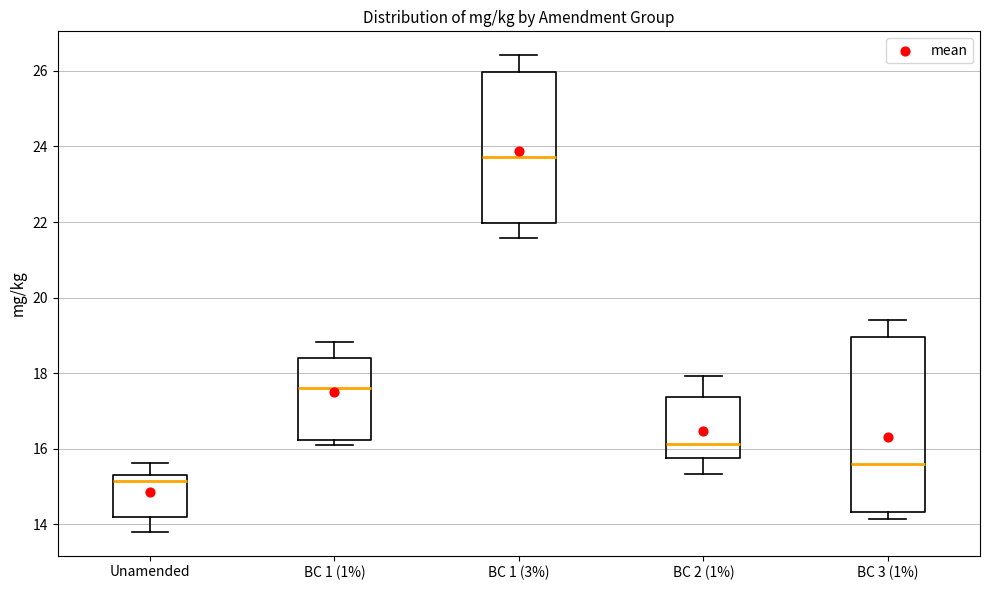

Which box has the highest median line?

BC 1 (3%)